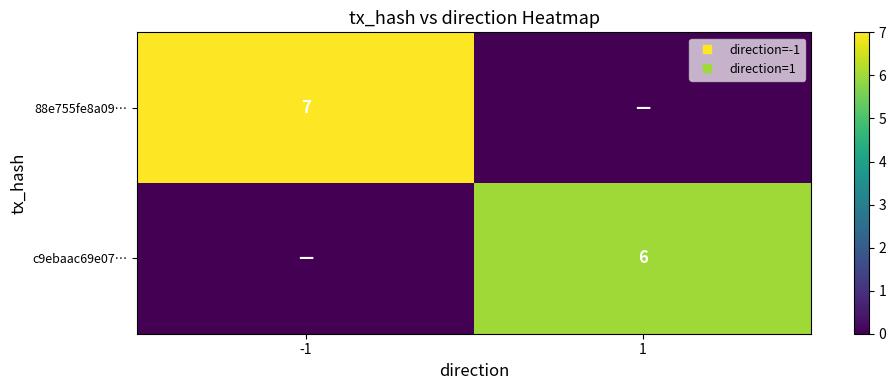

Is the value of c9ebaac69e07… at 1 greater than the value of 88e755fe8a09… at 1?

Yes